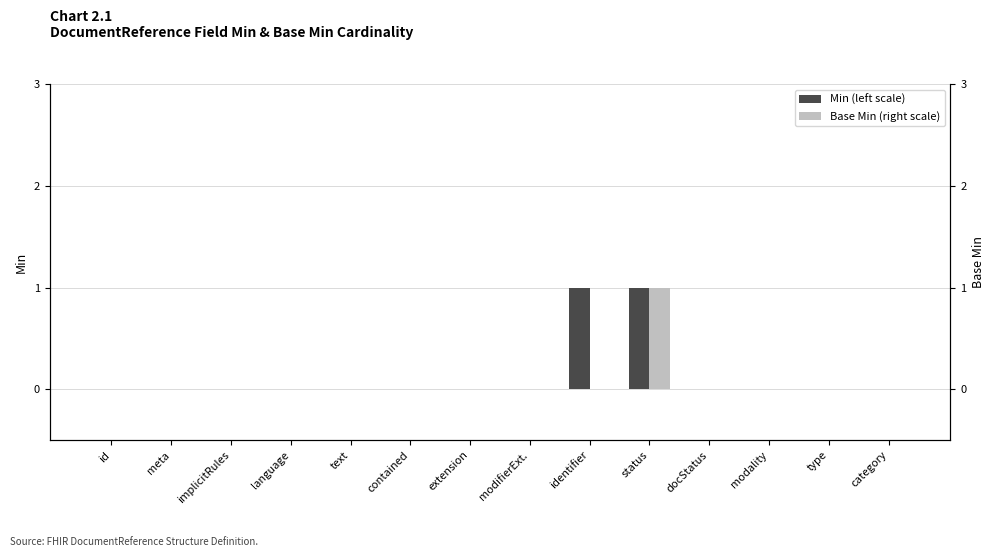

At id, list the series in order from largest to smallest.

Min (left scale), Base Min (right scale)